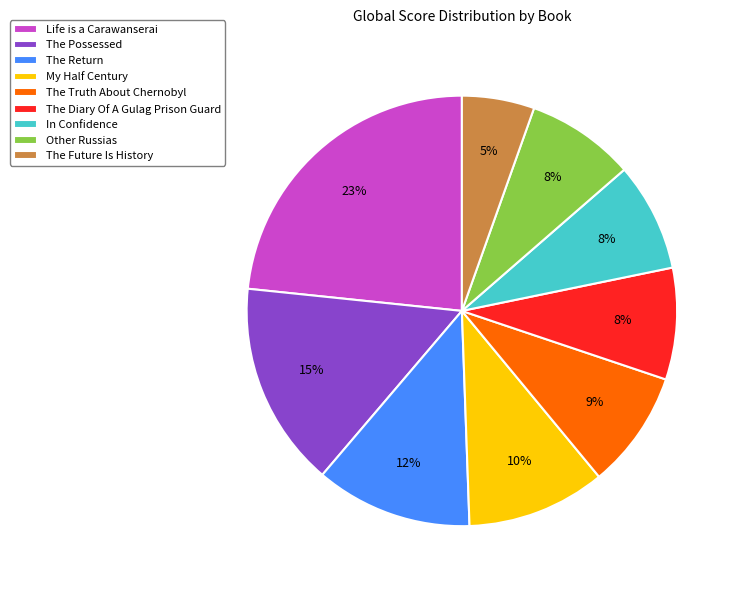

Is there a majority slice in this chart?

No